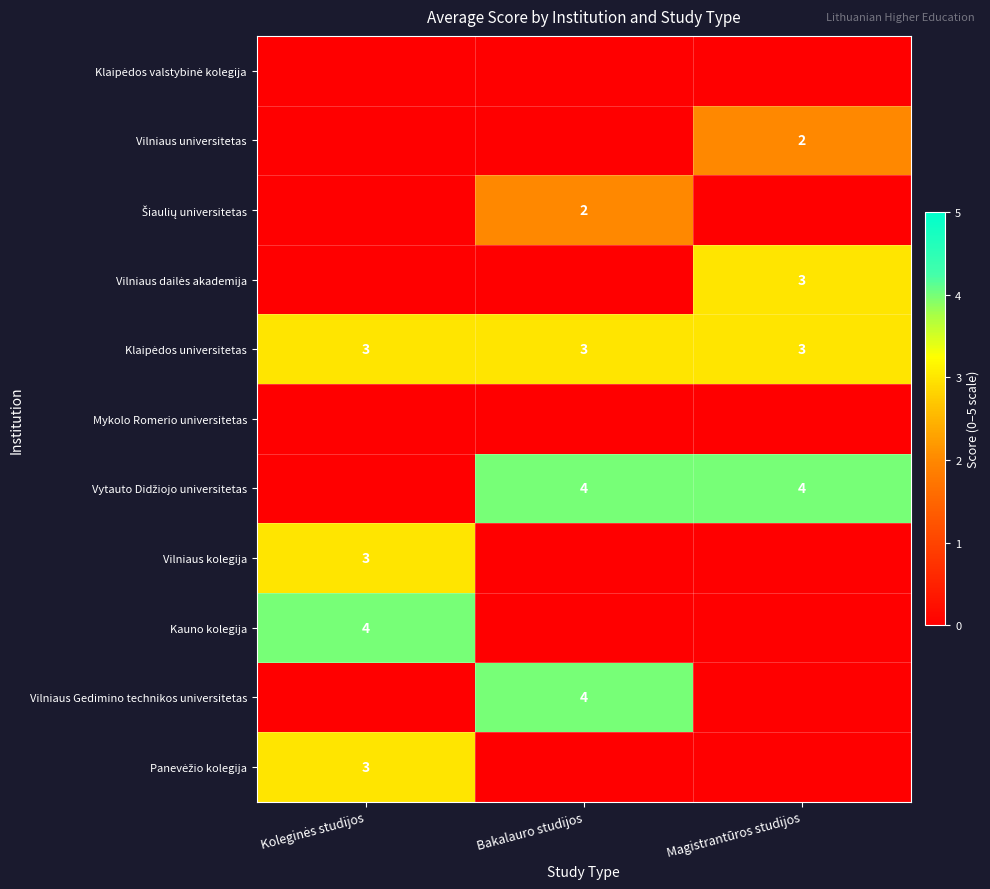

At which label is Panevėžio kolegija closest to 1?

Bakalauro studijos